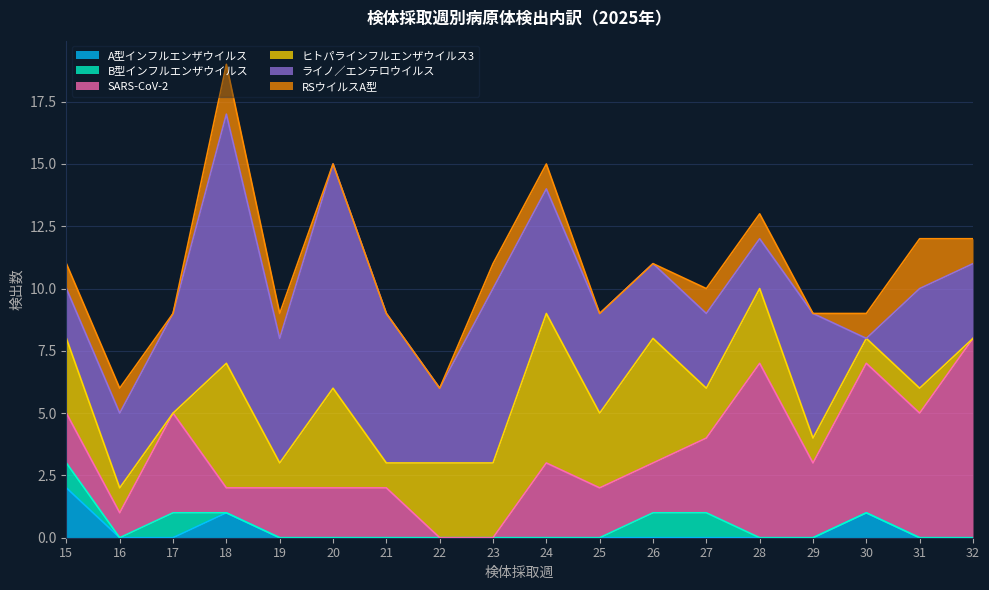

How many lines are shown in the chart?

6